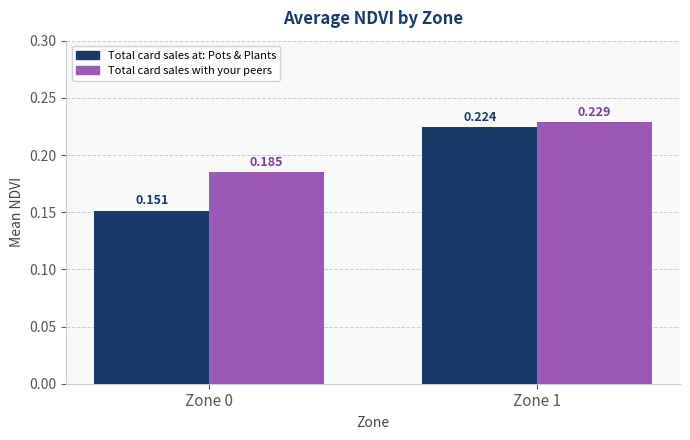

Which category has the highest value in the Total card sales at: Pots & Plants series?

Zone 1